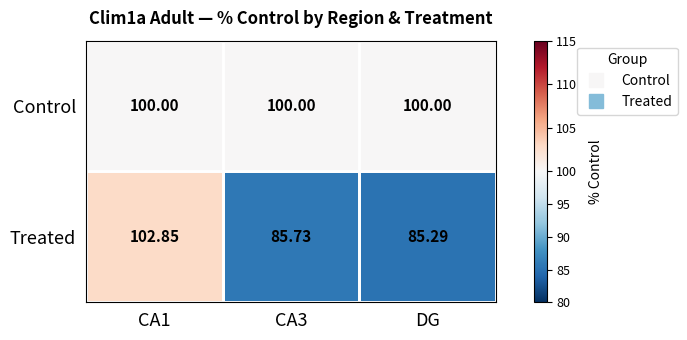

At how many categories does at least one series exceed 91?

3